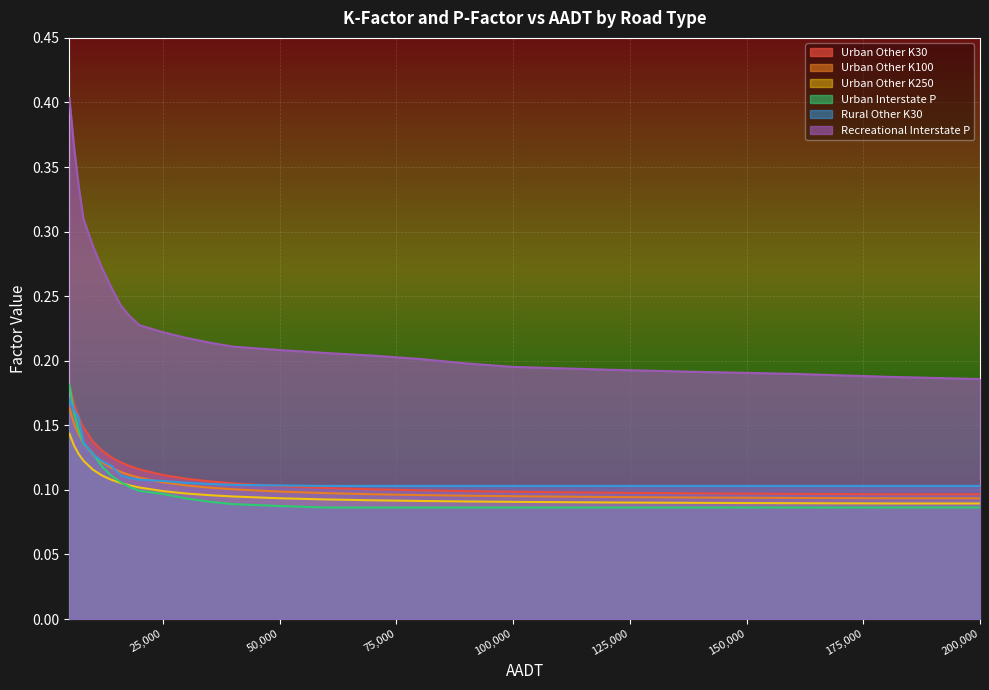

Reading left to right, extract all data points from this chart.

Urban Other K30: 0.2	0.2	0.2	0.1	0.1	0.1	0.1	0.1	0.1	0.1	0.1	0.1	0.1	0.1	0.1	0.1	0.1	0.1	0.1	0.1	0.1	0.1	0.1	0.1	0.1
Urban Other K100: 0.2	0.2	0.1	0.1	0.1	0.1	0.1	0.1	0.1	0.1	0.1	0.1	0.1	0.1	0.1	0.1	0.1	0.1	0.1	0.1	0.1	0.1	0.1	0.1	0.1
Urban Other K250: 0.1	0.1	0.1	0.1	0.1	0.1	0.1	0.1	0.1	0.1	0.1	0.1	0.1	0.1	0.1	0.1	0.1	0.1	0.1	0.1	0.1	0.1	0.1	0.1	0.1
Urban Interstate P: 0.2	0.2	0.1	0.1	0.1	0.1	0.1	0.1	0.1	0.1	0.1	0.1	0.1	0.1	0.1	0.1	0.1	0.1	0.1	0.1	0.1	0.1	0.1	0.1	0.1
Rural Other K30: 0.2	0.2	0.2	0.1	0.1	0.1	0.1	0.1	0.1	0.1	0.1	0.1	0.1	0.1	0.1	0.1	0.1	0.1	0.1	0.1	0.1	0.1	0.1	0.1	0.1
Recreational Interstate P: 0.4	0.4	0.3	0.3	0.3	0.3	0.3	0.2	0.2	0.2	0.2	0.2	0.2	0.2	0.2	0.2	0.2	0.2	0.2	0.2	0.2	0.2	0.2	0.2	0.2